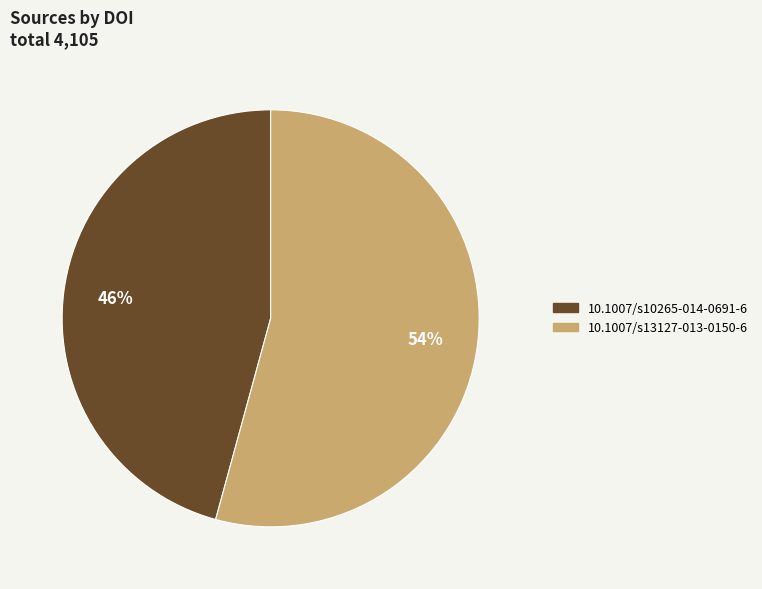

To the nearest percent, what percentage of the pie is 10.1007/s13127-013-0150-6?

54%